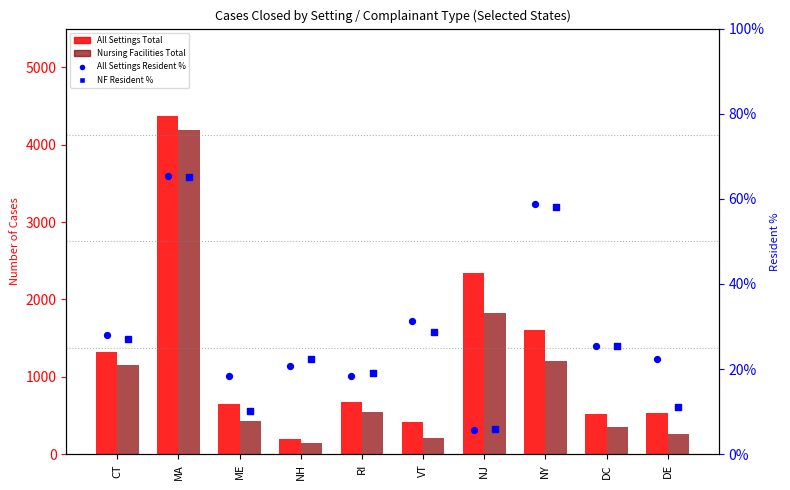

Is the value of All Settings Total at RI greater than the value of All Settings Resident % at NH?

Yes